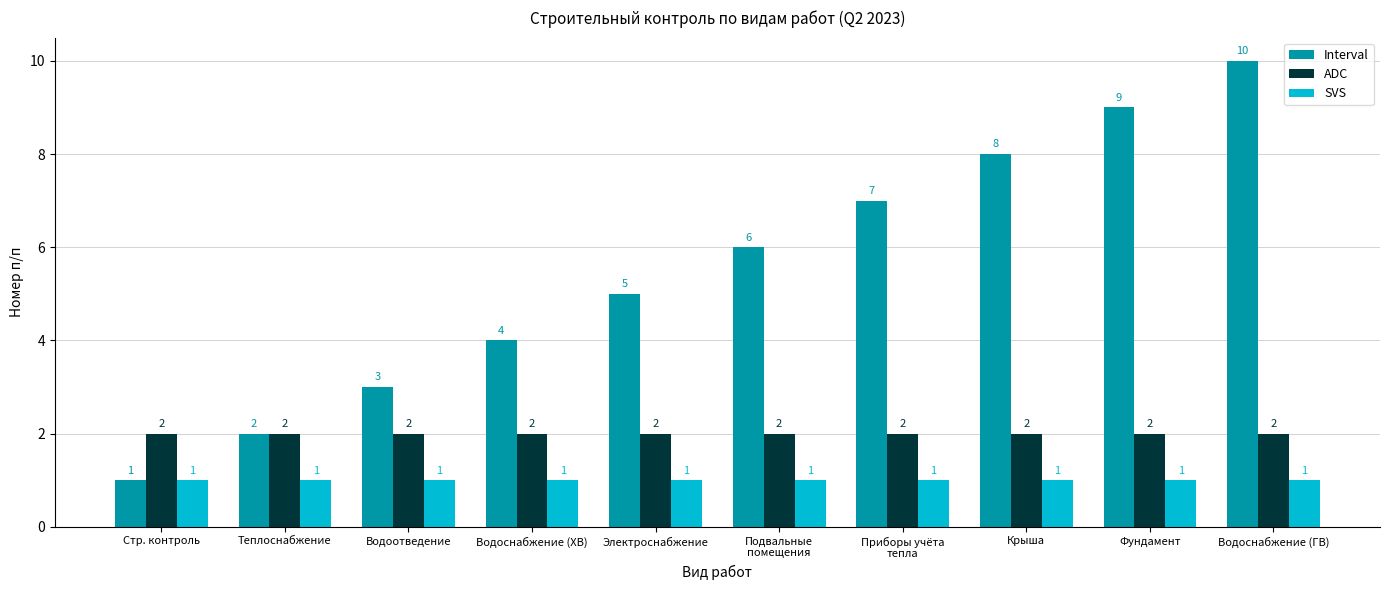

At Водоснабжение (ХВ), list the series in order from largest to smallest.

Interval, ADC, SVS